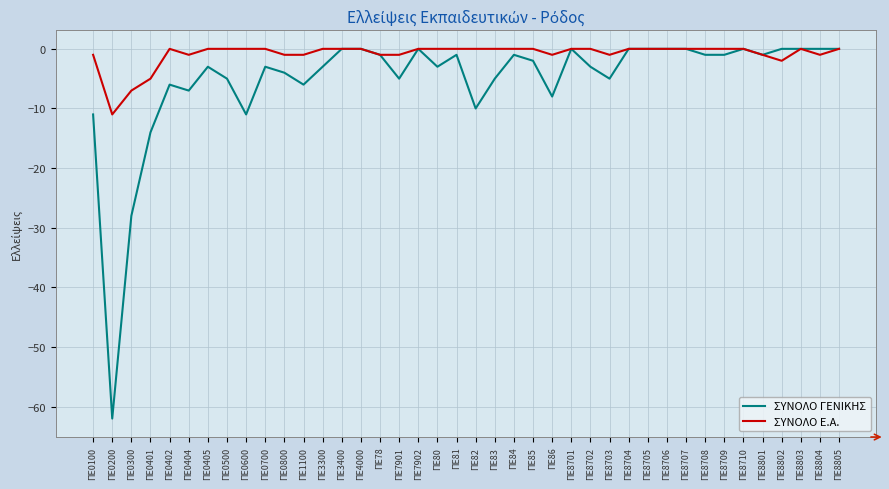

What is the difference between the ΣΥΝΟΛΟ Ε.Α. values at ΠΕ8707 and ΠΕ8801?

1